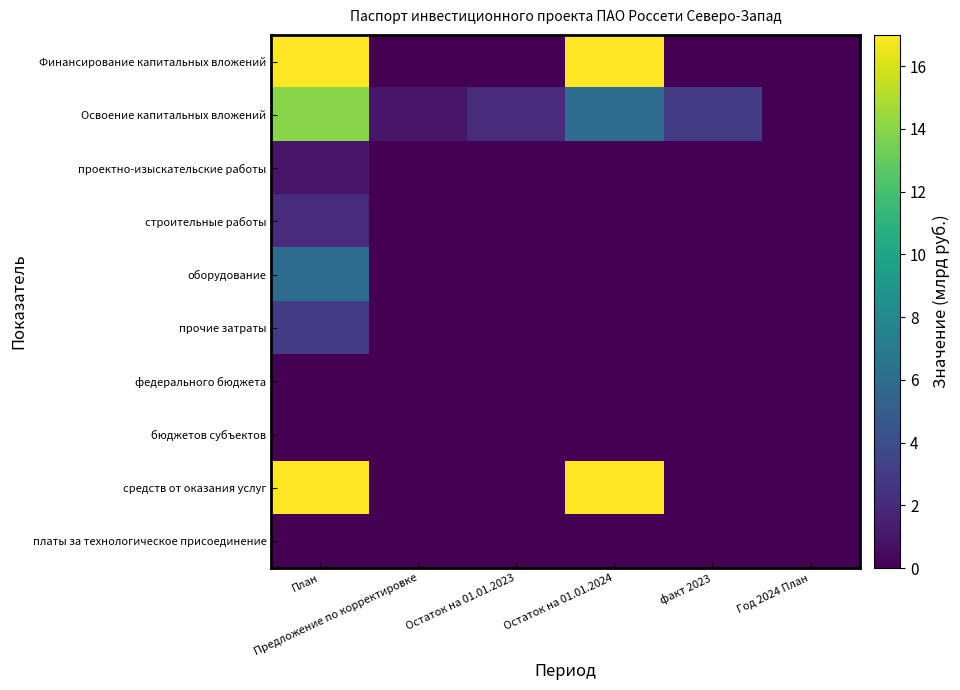

At which category is the sum across all series the highest?

План